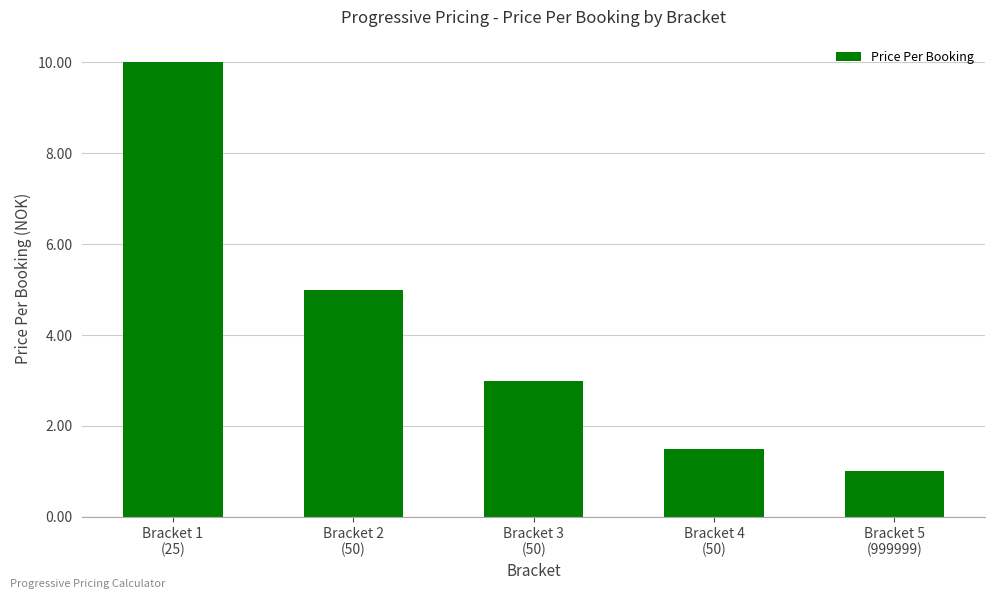

Where is the data nearest to the value 5?

Bracket 2
(50)